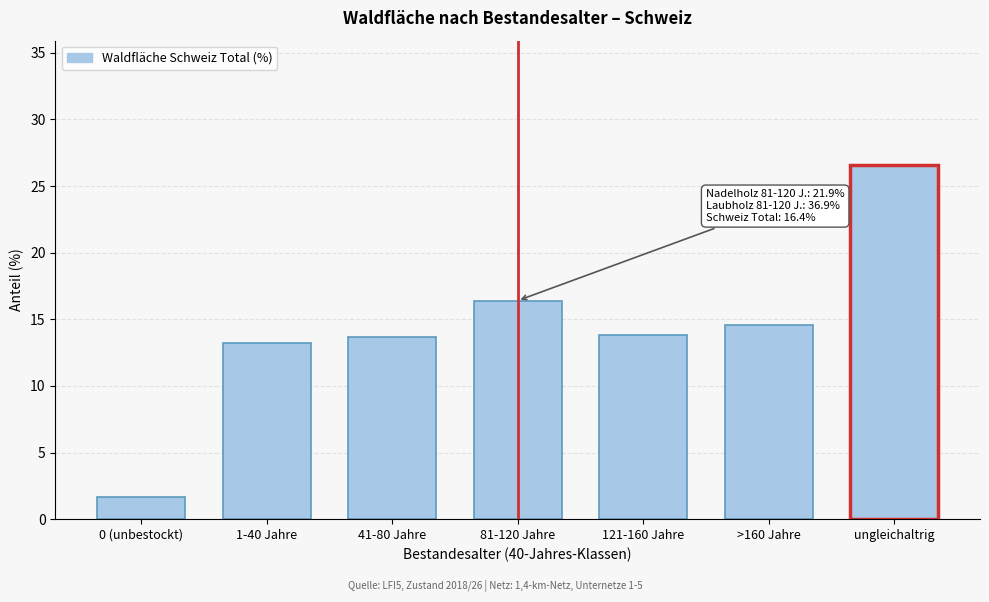

The value at ungleichaltrig is 16.1. True or false?

False